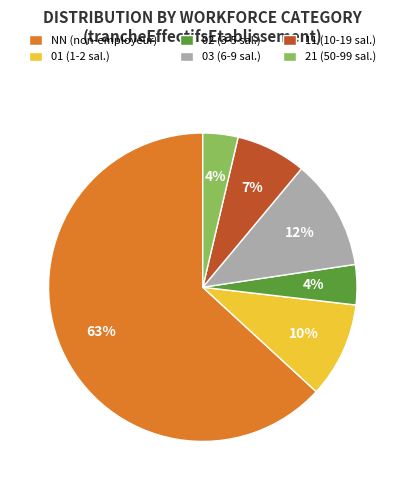

To the nearest percent, what portion does 21 represent?

4%